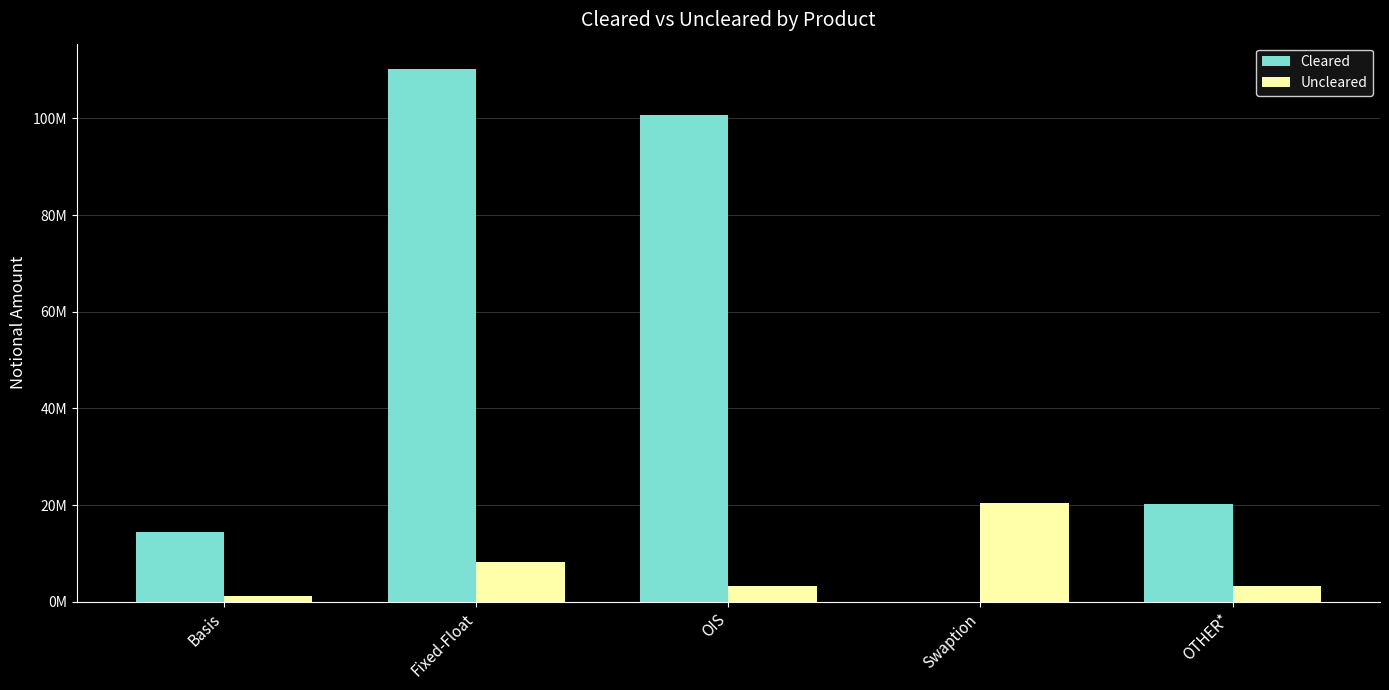

The Cleared series shows 20194084 at OTHER*. True or false?

True